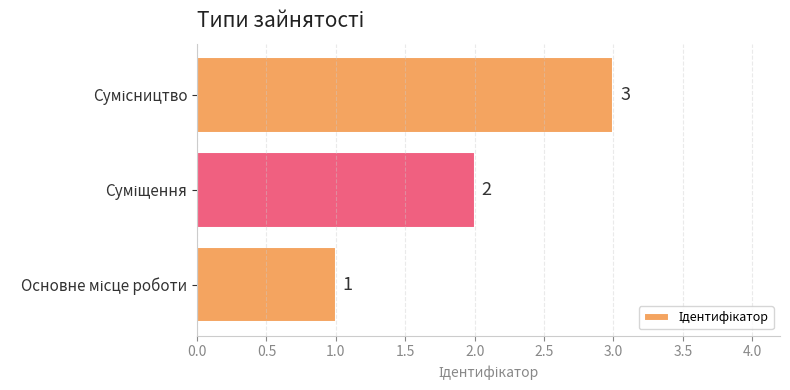

What is the maximum value shown in the chart?

3